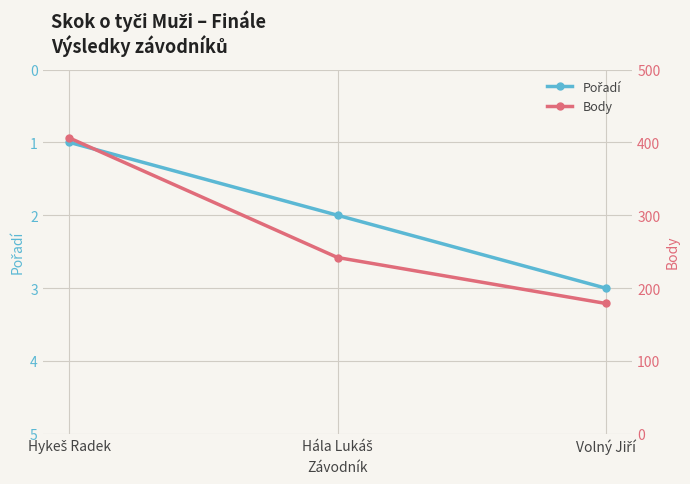

What is the label of the 2nd point from the right?

Hála Lukáš